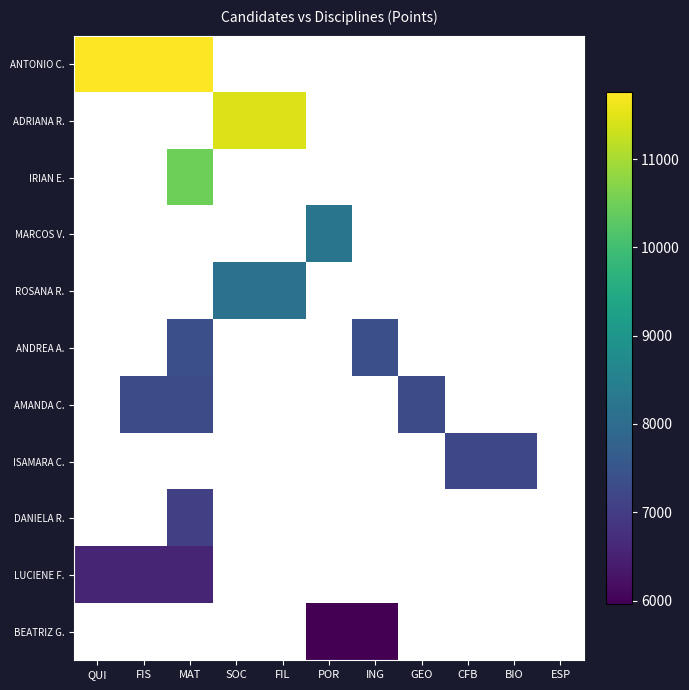

Reading right to left, list all the values displayed in this chart.

ANTONIO C.: ESP=0	BIO=0	CFB=0	GEO=0	ING=0	POR=0	FIL=0	SOC=0	MAT=11766	FIS=11766	QUI=11766
ADRIANA R.: ESP=0	BIO=0	CFB=0	GEO=0	ING=0	POR=0	FIL=11452	SOC=11452	MAT=0	FIS=0	QUI=0
IRIAN E.: ESP=0	BIO=0	CFB=0	GEO=0	ING=0	POR=0	FIL=0	SOC=0	MAT=10479	FIS=0	QUI=0
MARCOS V.: ESP=0	BIO=0	CFB=0	GEO=0	ING=0	POR=8211	FIL=0	SOC=0	MAT=0	FIS=0	QUI=0
ROSANA R.: ESP=0	BIO=0	CFB=0	GEO=0	ING=0	POR=0	FIL=8127	SOC=8127	MAT=0	FIS=0	QUI=0
ANDREA A.: ESP=0	BIO=0	CFB=0	GEO=0	ING=7378	POR=0	FIL=0	SOC=0	MAT=7378	FIS=0	QUI=0
AMANDA C.: ESP=0	BIO=0	CFB=0	GEO=7287	ING=0	POR=0	FIL=0	SOC=0	MAT=7287	FIS=7287	QUI=0
ISAMARA C.: ESP=0	BIO=7210	CFB=7210	GEO=0	ING=0	POR=0	FIL=0	SOC=0	MAT=0	FIS=0	QUI=0
DANIELA R.: ESP=0	BIO=0	CFB=0	GEO=0	ING=0	POR=0	FIL=0	SOC=0	MAT=7049	FIS=0	QUI=0
LUCIENE F.: ESP=0	BIO=0	CFB=0	GEO=0	ING=0	POR=0	FIL=0	SOC=0	MAT=6566	FIS=6566	QUI=6566
BEATRIZ G.: ESP=0	BIO=0	CFB=0	GEO=0	ING=5957	POR=5957	FIL=0	SOC=0	MAT=0	FIS=0	QUI=0